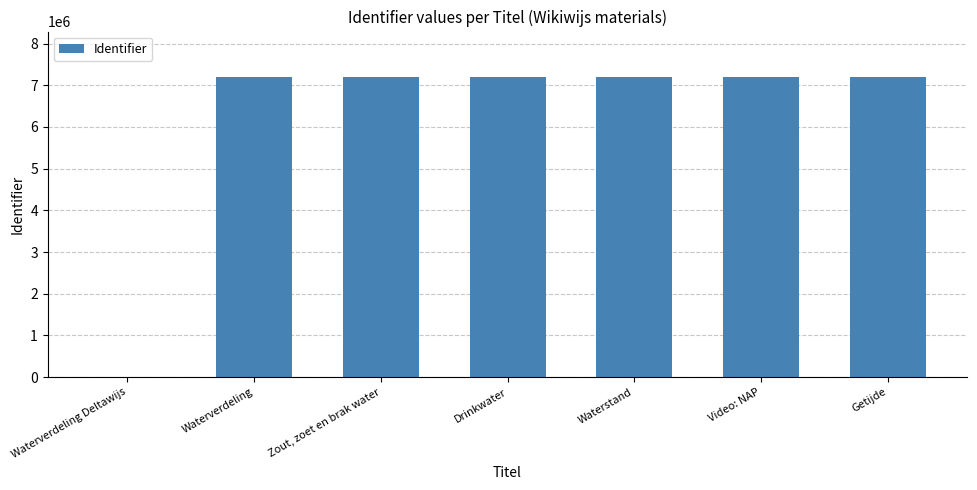

At which label is the value closest to 3603671?

Waterverdeling